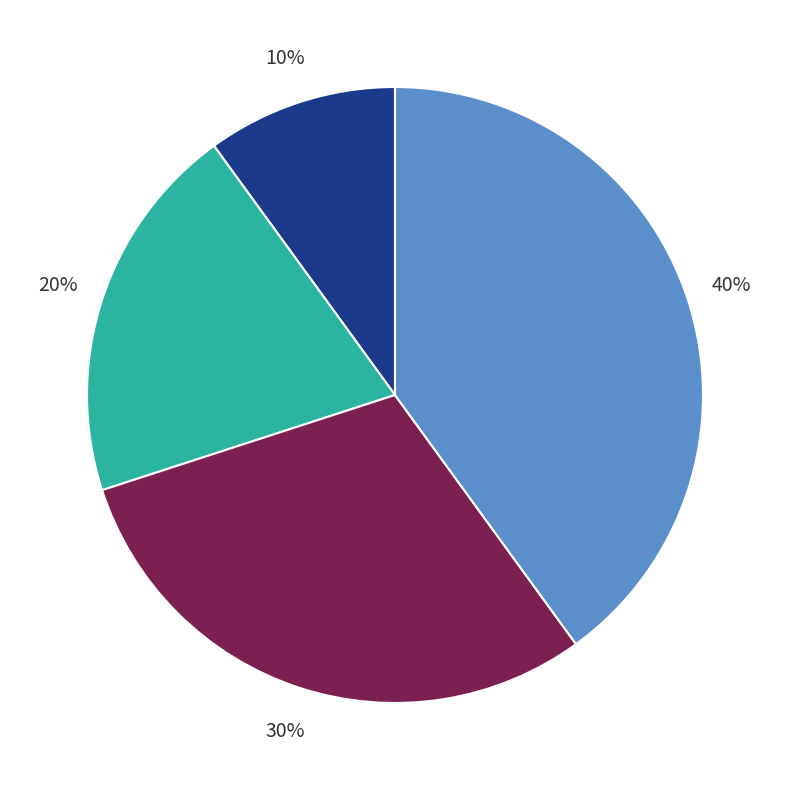

To the nearest percent, what is the average slice percentage?

25%